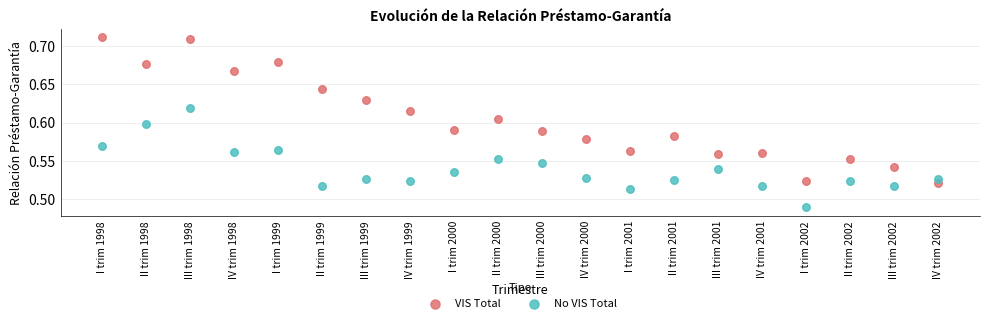

Which series has the widest spread of Y values?

VIS Total